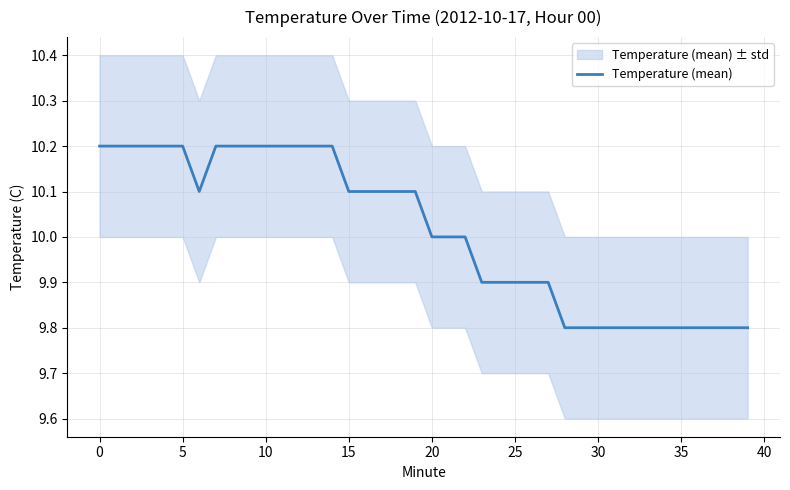

True or false: the data shows 10.1 at 18.

True